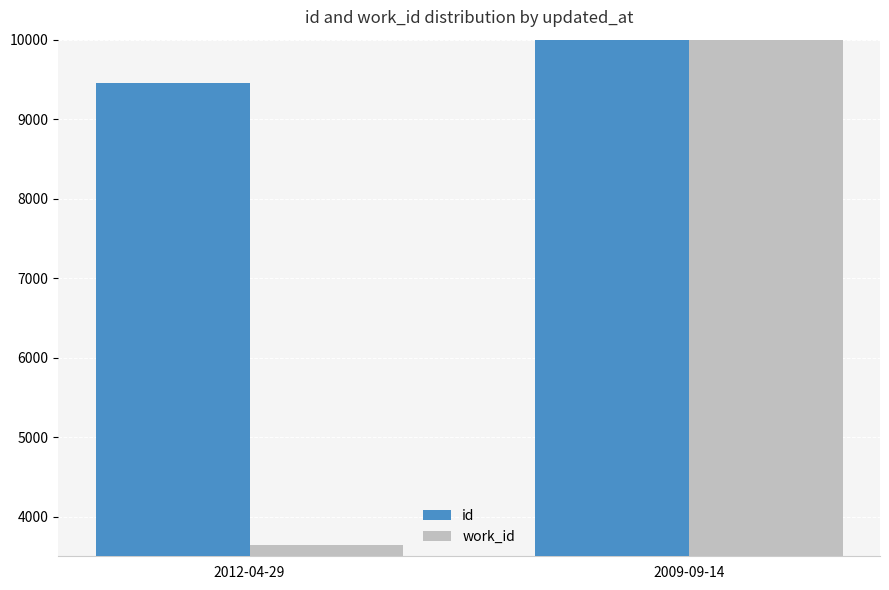

True or false: id has a value of 85272 at 2009-09-14.

True